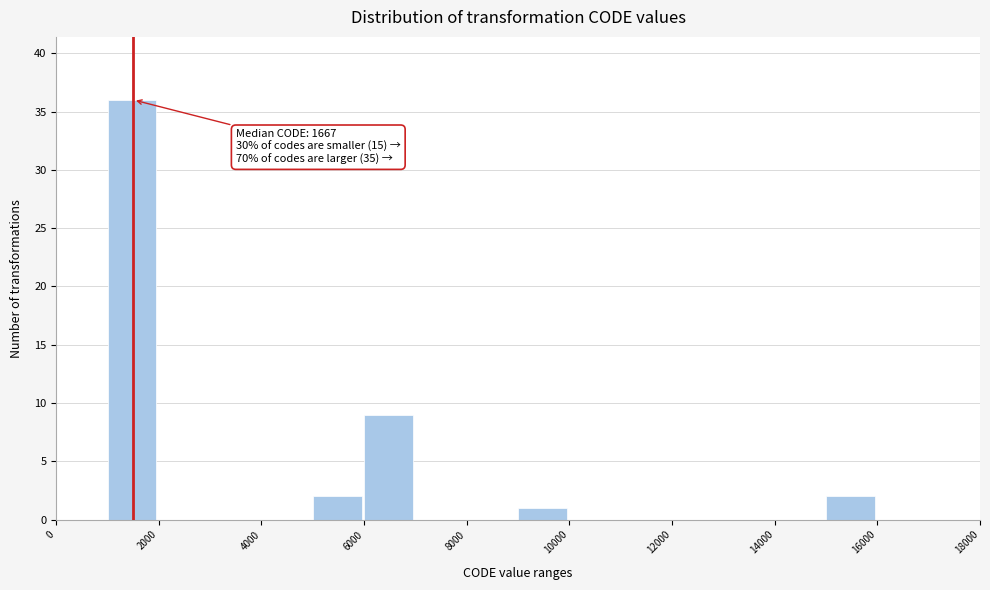

Over which range of the x-axis is the bar tallest?

1000 to 2000